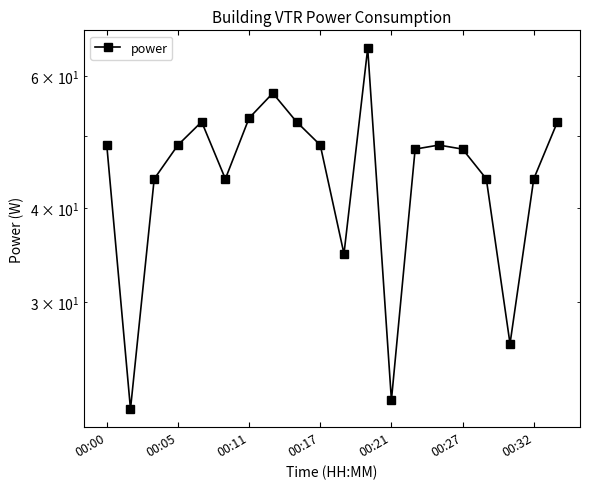

True or false: there are more than 0 points higher than both neighbors.

True